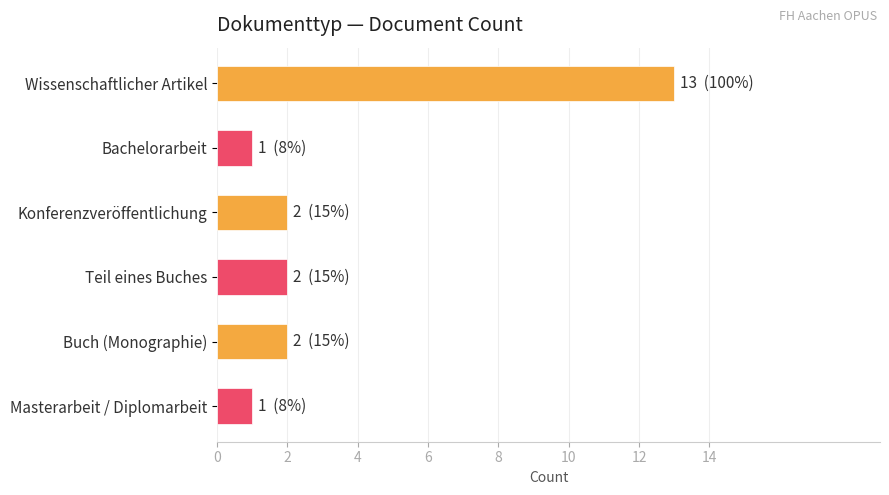

Is it true that the value at Buch (Monographie) is 1?

False